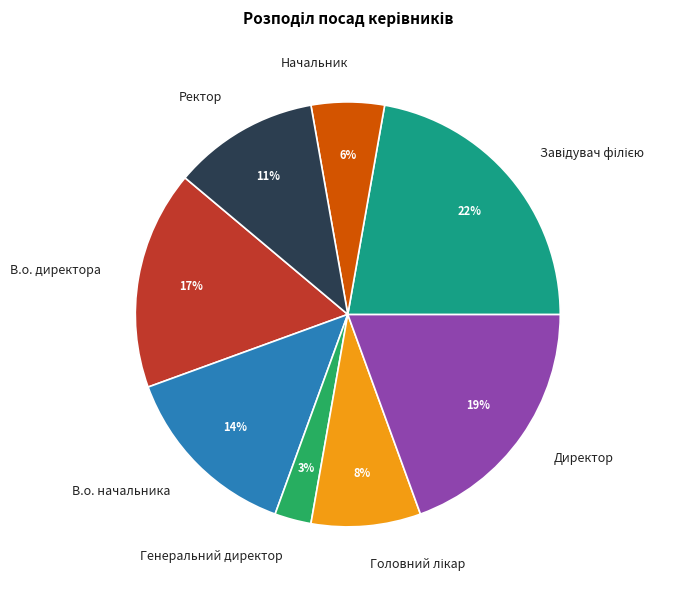

Do Директор and Начальник together represent more than half of the pie?

No